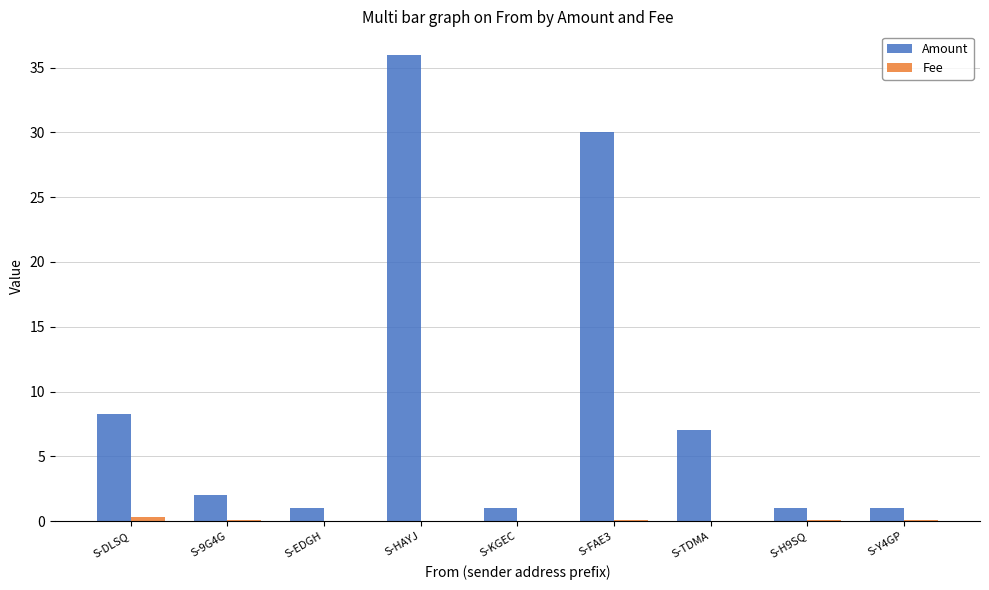

The value of Amount at S-TDMA is 10.6. True or false?

False